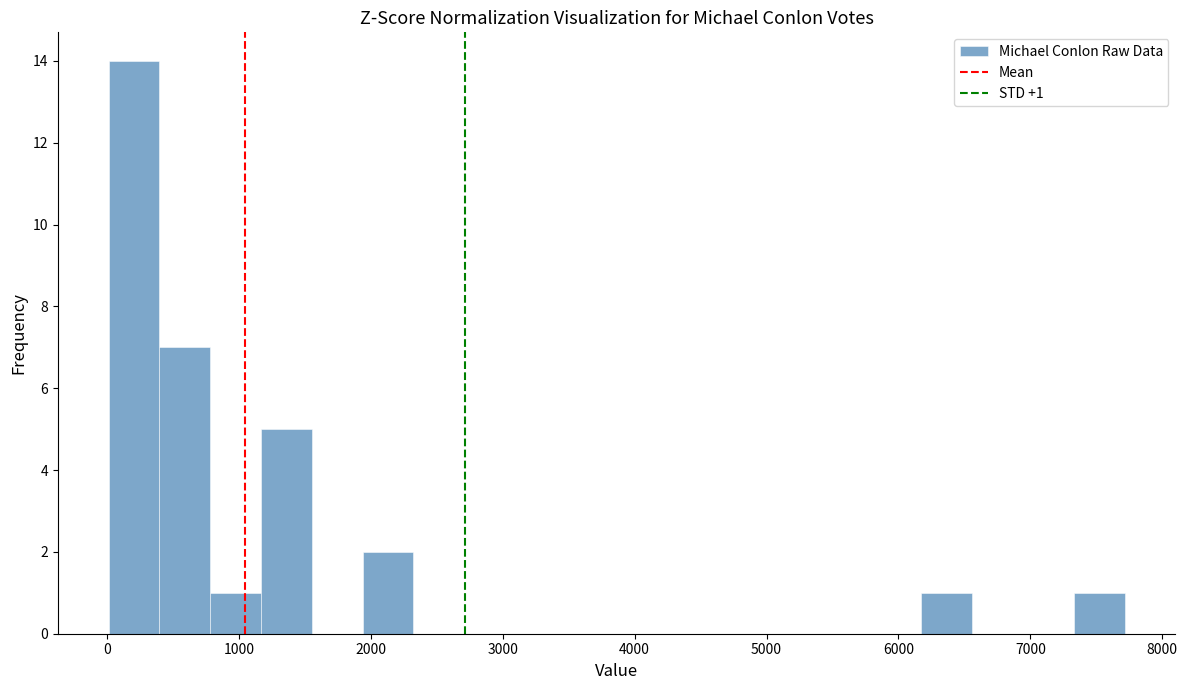

Read against the x-axis, roughly where is the centre of the tallest bar?

200